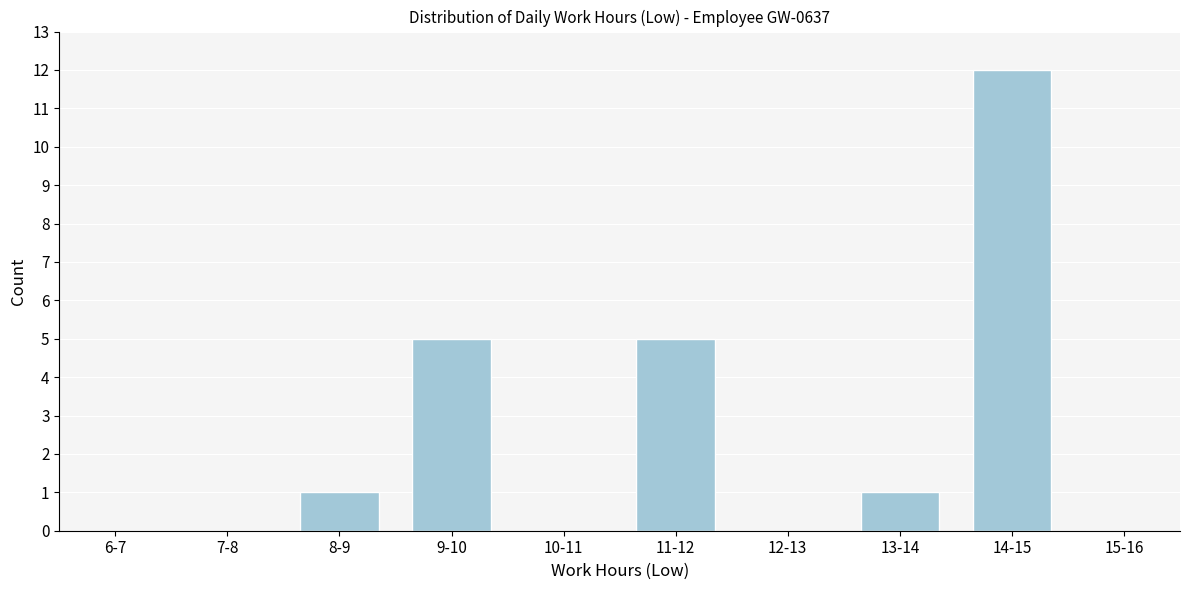

Reading right to left, extract all data points from this chart.

15-16=0	14-15=12	13-14=1	12-13=0	11-12=5	10-11=0	9-10=5	8-9=1	7-8=0	6-7=0